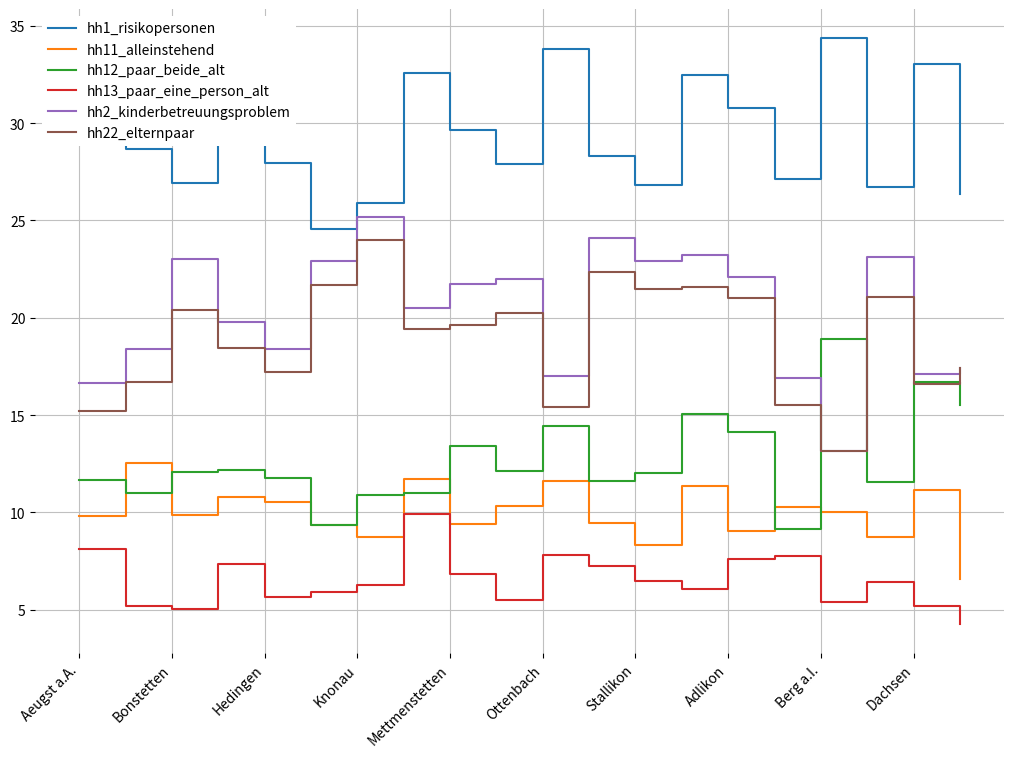

True or false: hh13_paar_eine_person_alt and hh2_kinderbetreuungsproblem intersect in this chart.

False